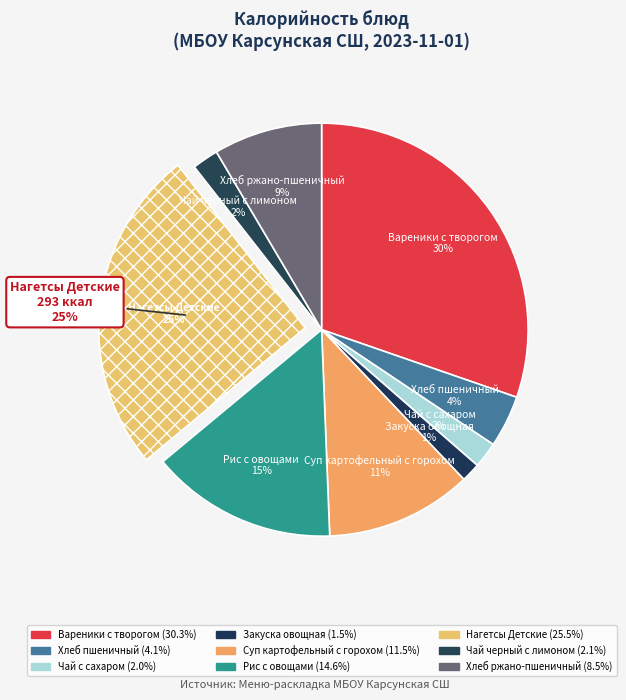

Which has a higher value, Вареники с творогом or Чай с сахаром?

Вареники с творогом